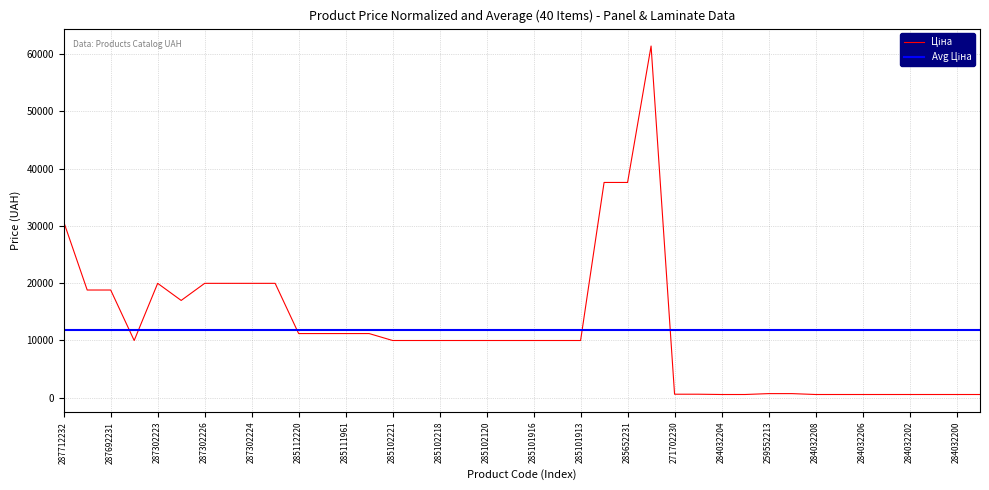

At which category does the chart reach its peak across all series?

285672232